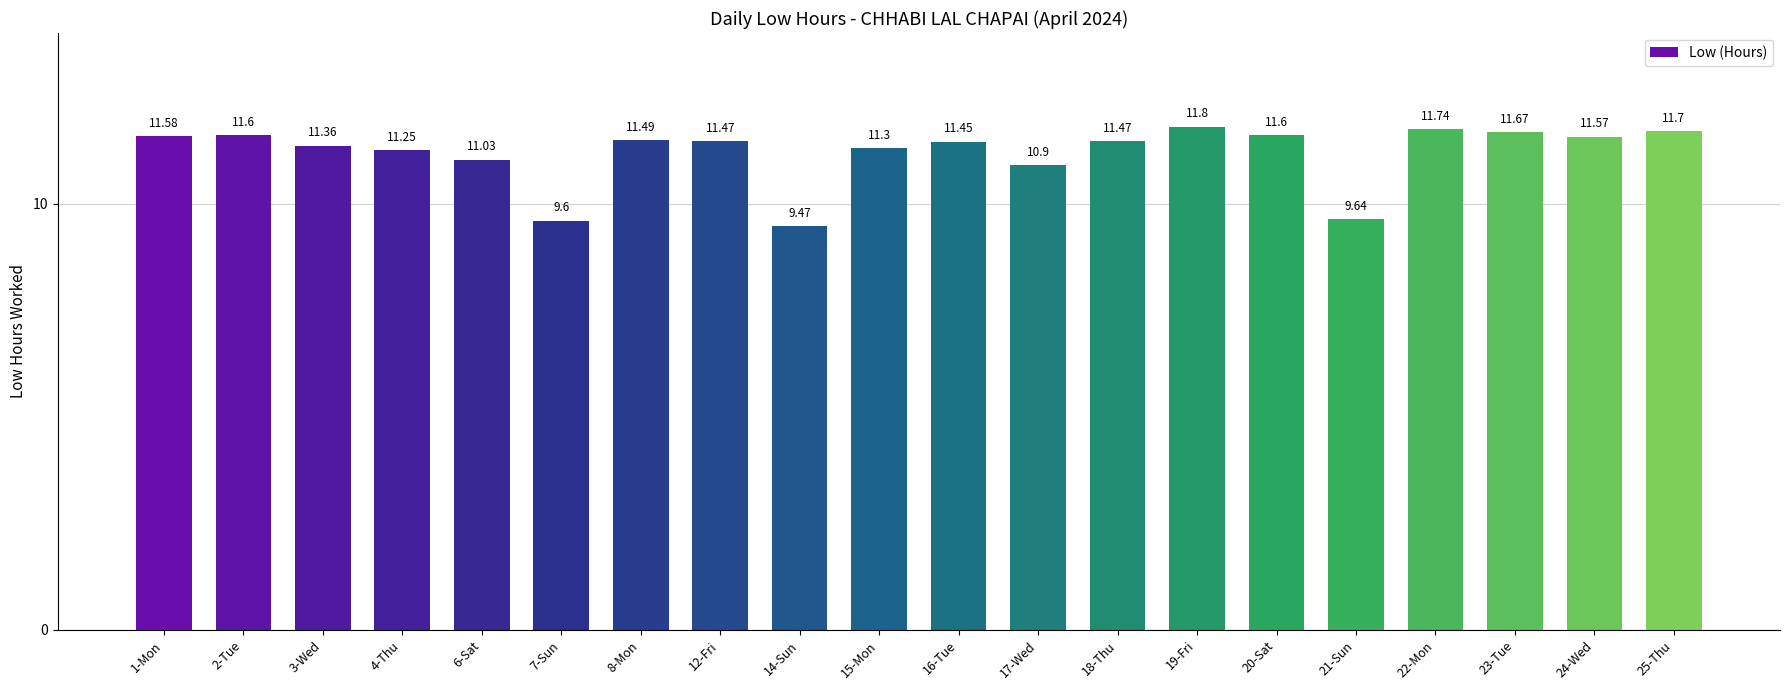

What is the value of the 20th bar from the left?

11.7